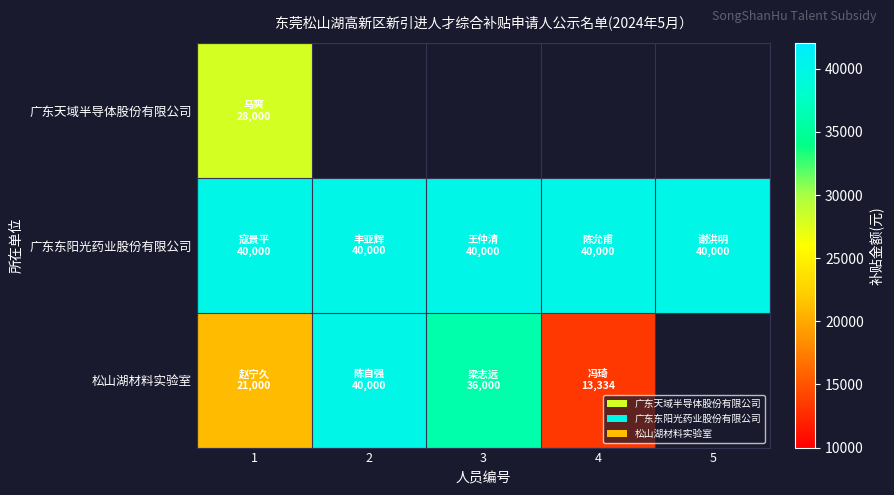

Count the 松山湖材料实验室 values in the range 21000 to 40000.

3